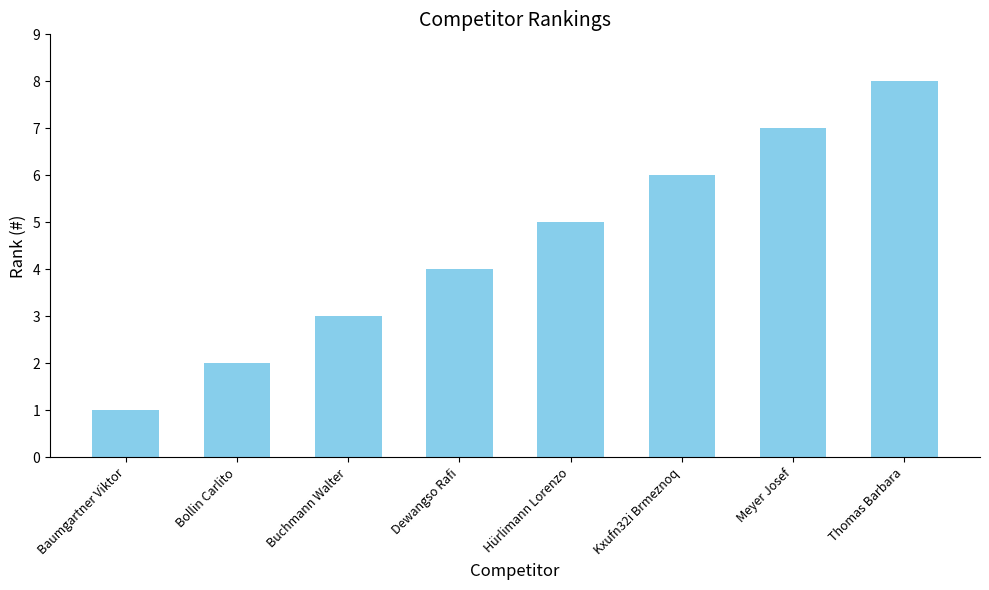

Reading left to right, transcribe all the data shown in this chart.

Baumgartner Viktor=1	Bollin Carlito=2	Buchmann Walter=3	Dewangso Rafi=4	Hürlimann Lorenzo=5	Kxufn32i Brmeznoq=6	Meyer Josef=7	Thomas Barbara=8